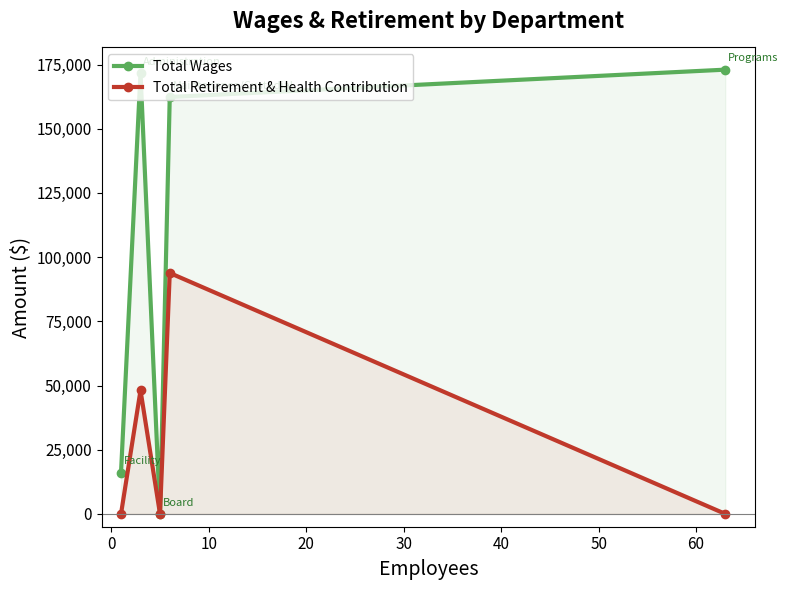

Rank the series by their maximum value, from highest to lowest.

Total Wages, Total Retirement & Health Contribution